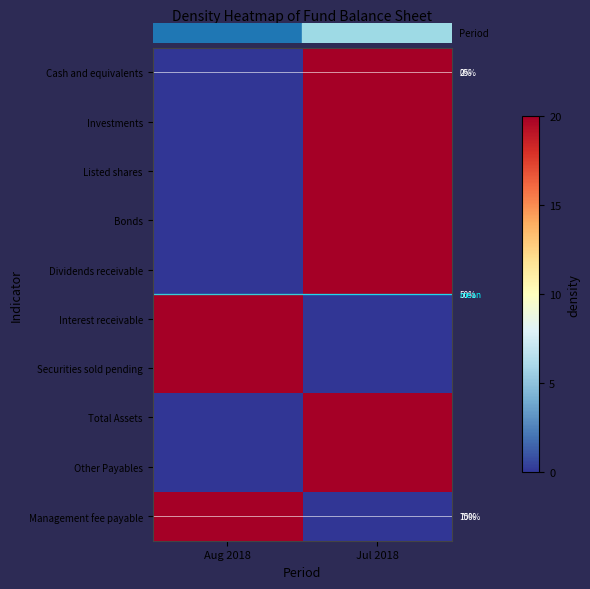

Where is row_0 nearest to the value 10?

Aug 2018